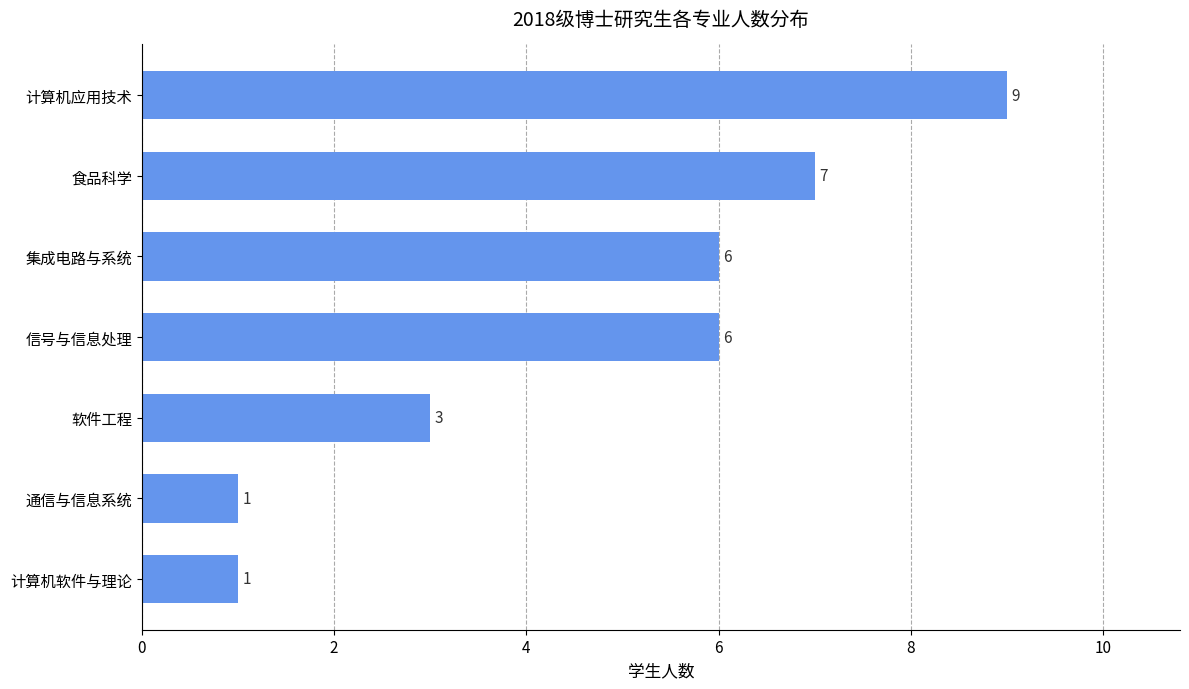

What is the ratio of the value at 食品科学 to the value at 信号与信息处理?

1.2